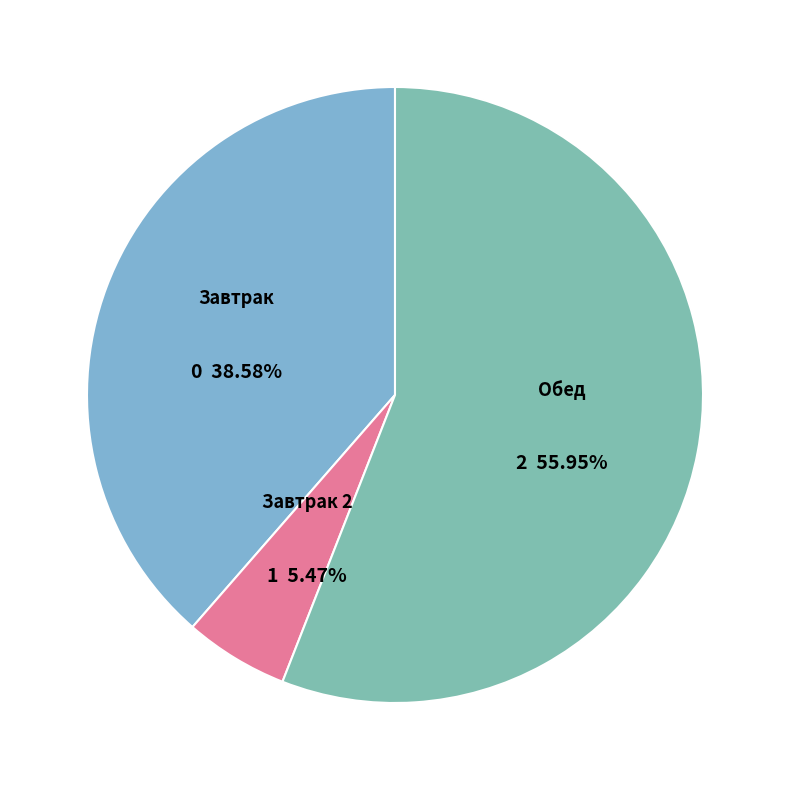

How many segments does this pie chart have?

3